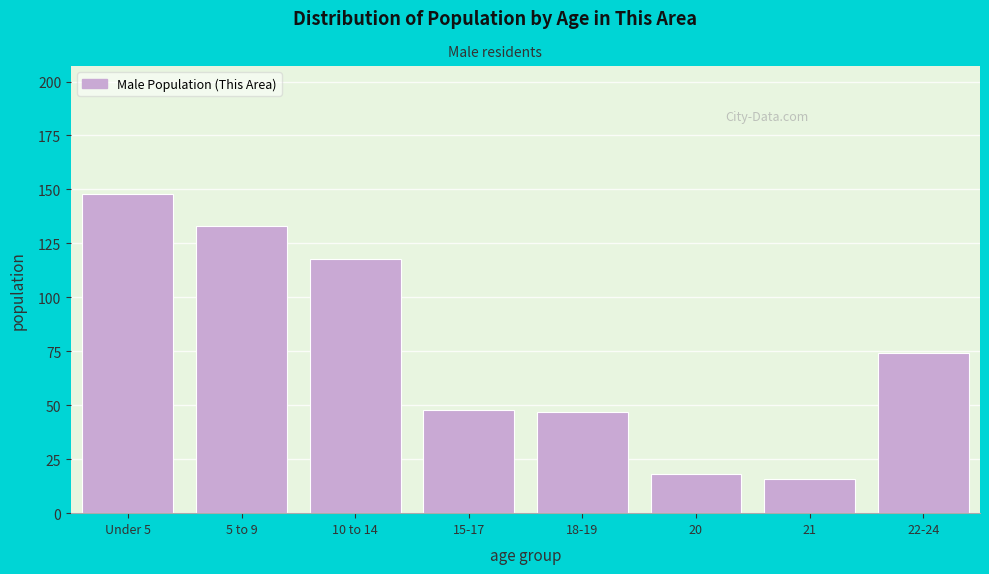

Reading left to right, transcribe all the data shown in this chart.

148	133	118	48	47	18	16	74